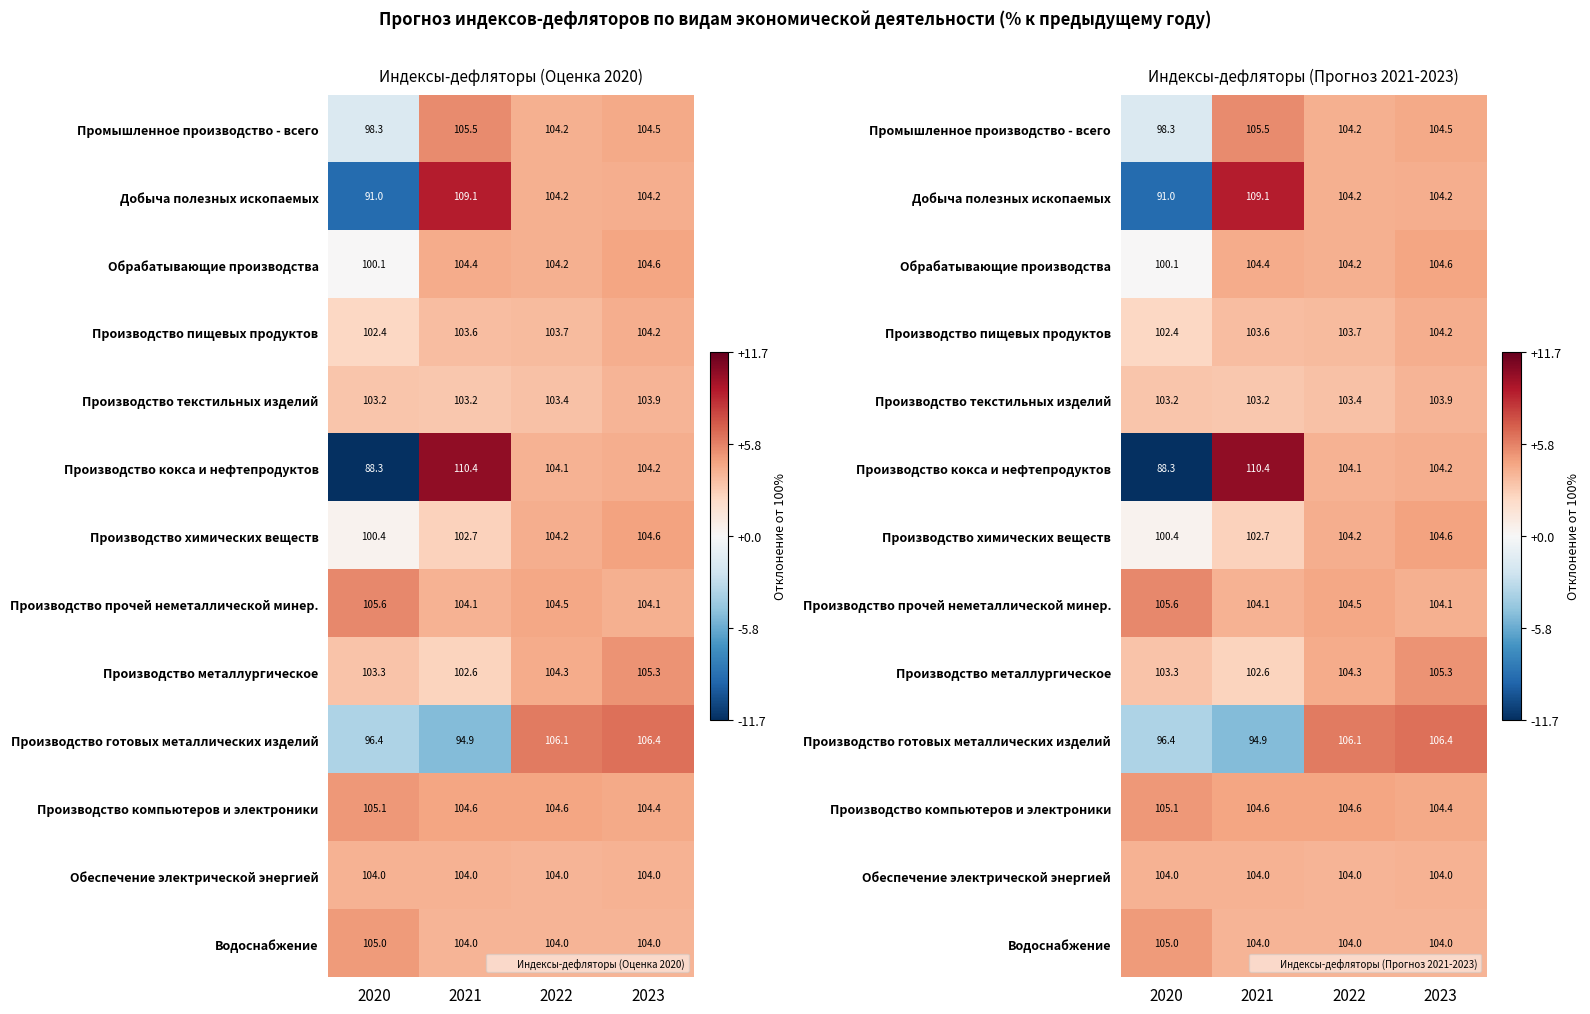

Between 2020 and 2023, which series saw the biggest shift?

Производство кокса и нефтепродуктов